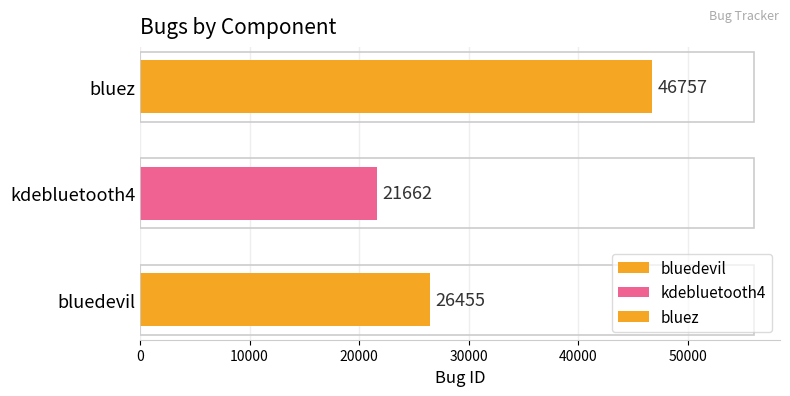

What is the label of the 1st bar from the left?

bluedevil